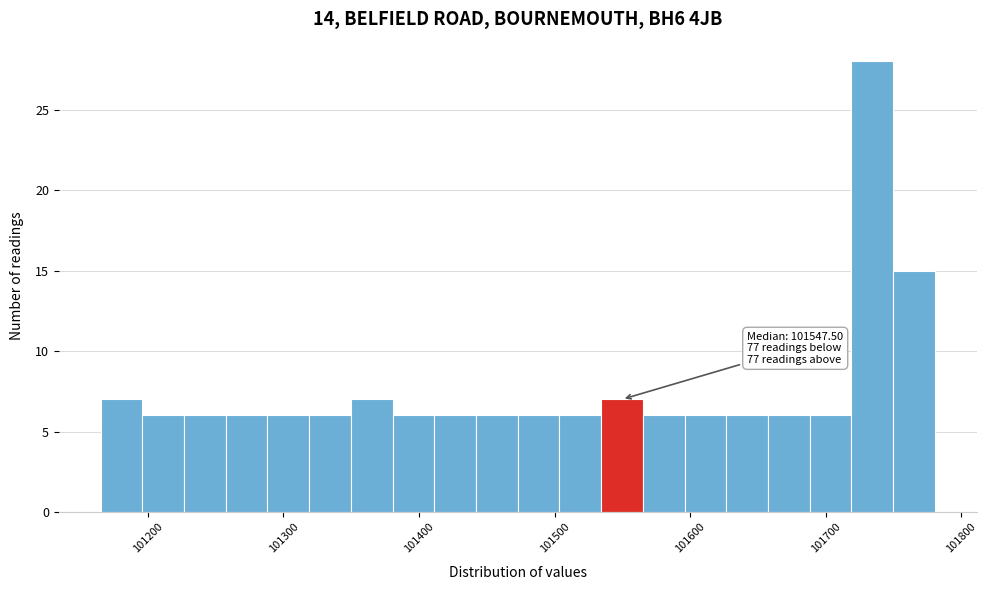

Around what value on the x-axis is the tallest bar? Give the approximate position of its centre, as read against the axis.

101730